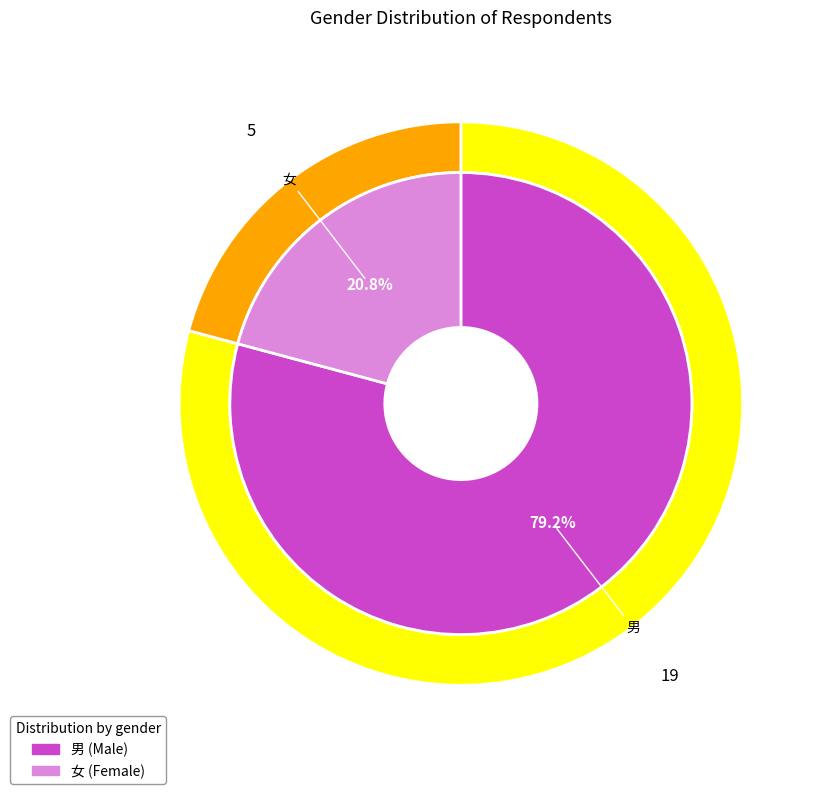

Which has a higher value, 女 or 男?

男